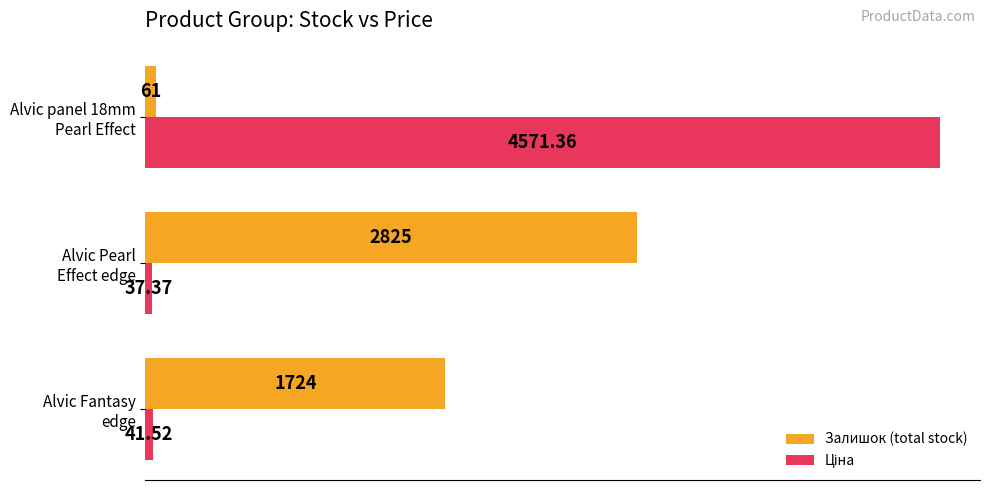

What is the average value of the Залишок (total stock) series?

1536.7